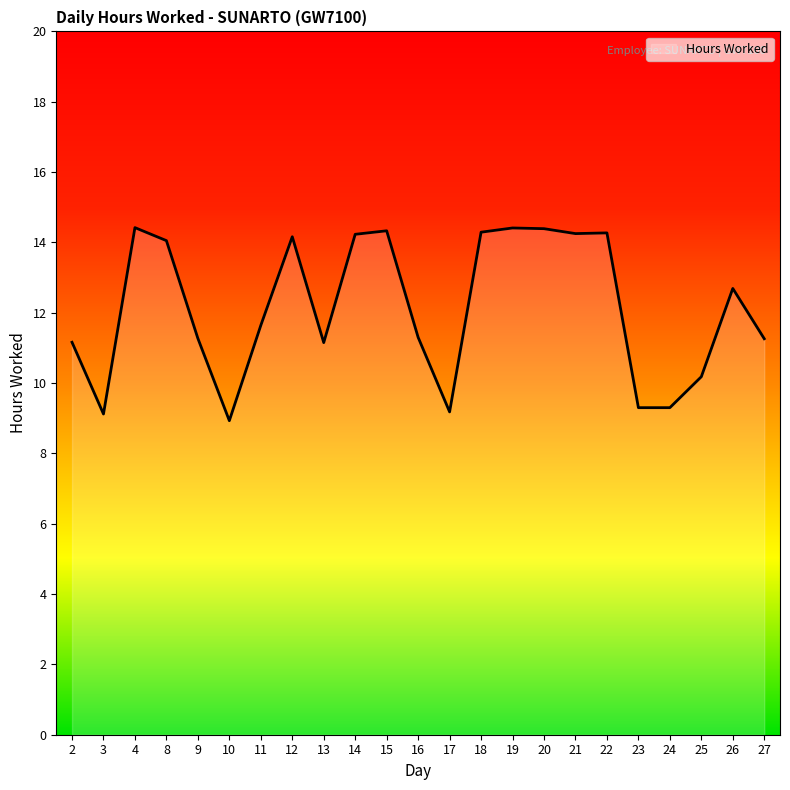

At which category does the data reach its first local valley?

3